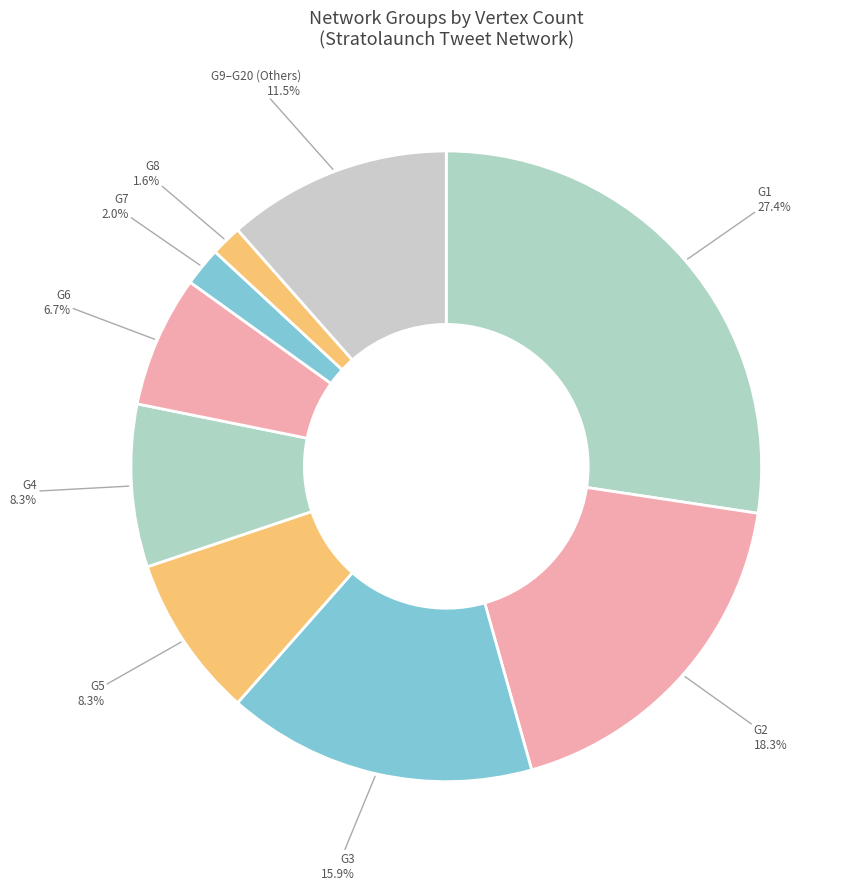

Does any single category account for the majority?

No